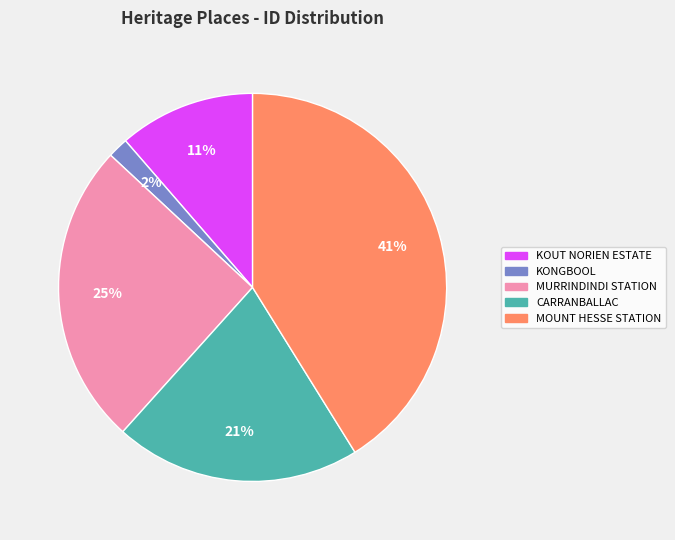

How many slices are in this pie chart?

5